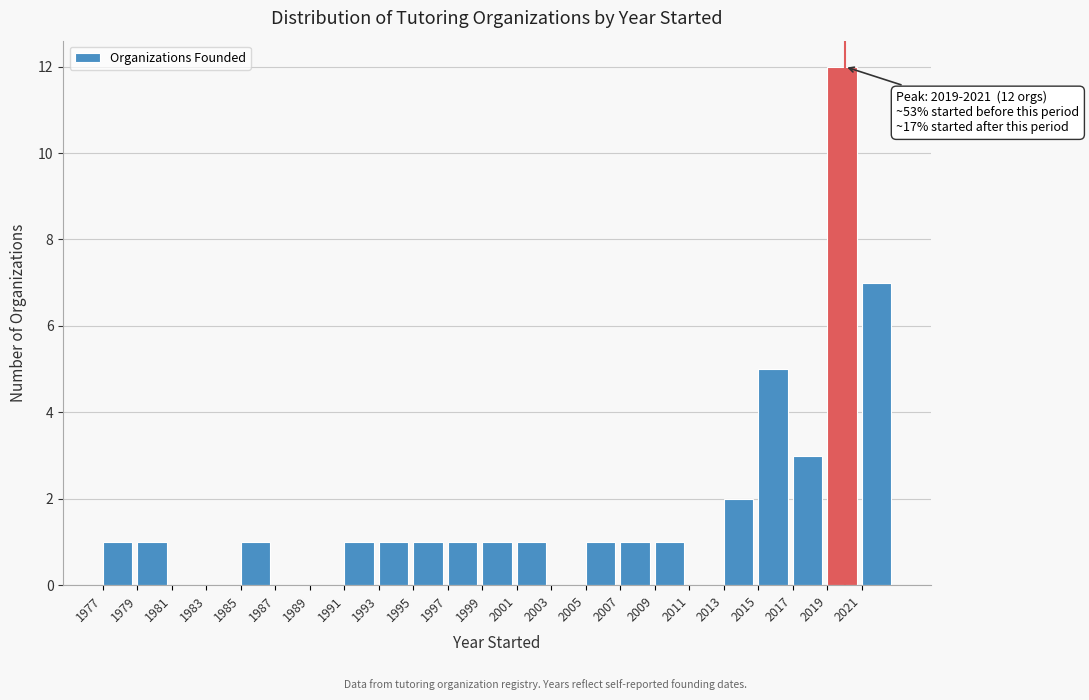

Over which range of the x-axis is the bar tallest?

2019 to 2021